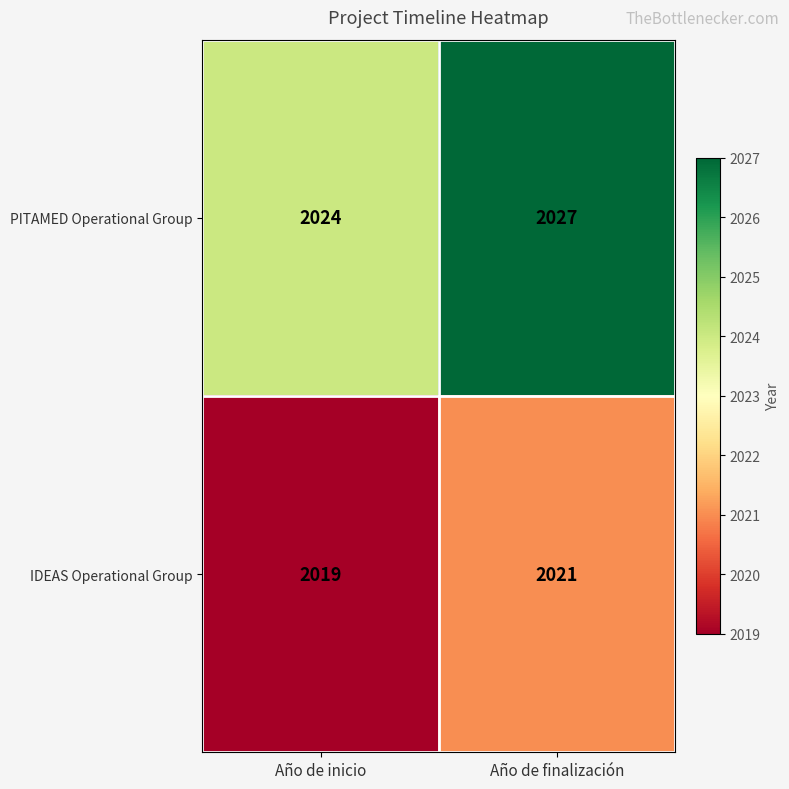

Reading left to right, list all the values displayed in this chart.

PITAMED Operational Group: 2024	2027
IDEAS Operational Group: 2019	2021